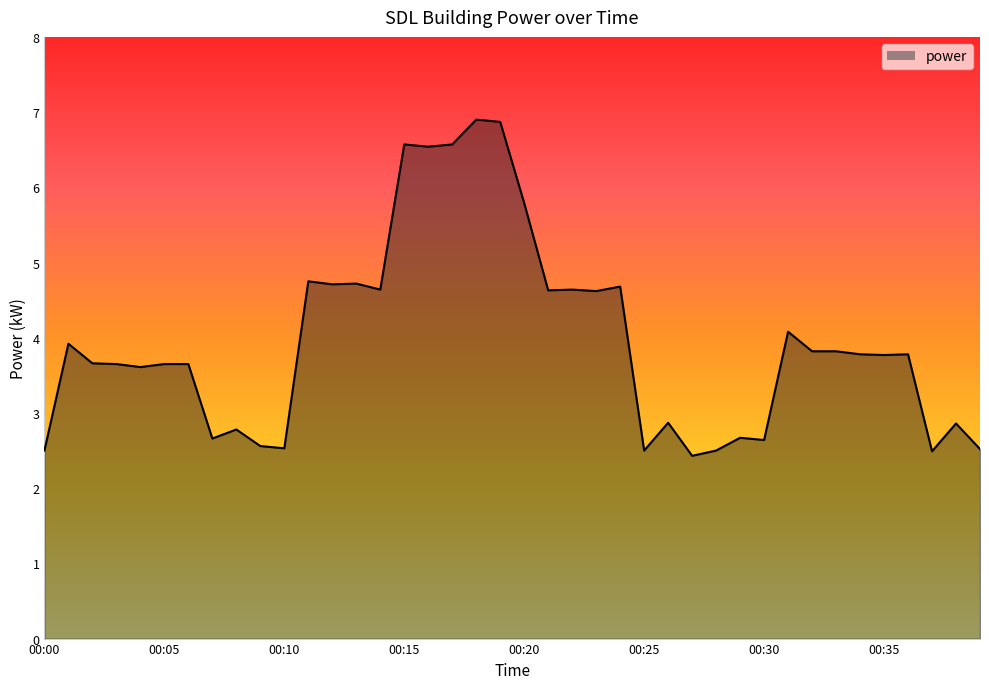

What is the maximum value shown in the chart?

6.9